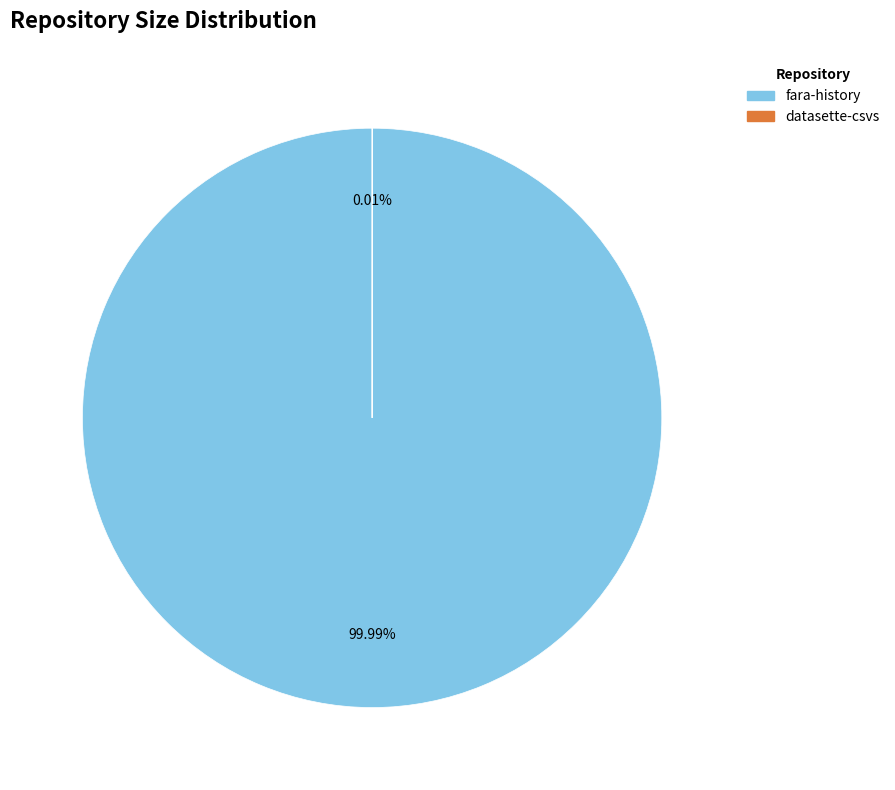

True or false: fara-history accounts for 86% of the total.

False